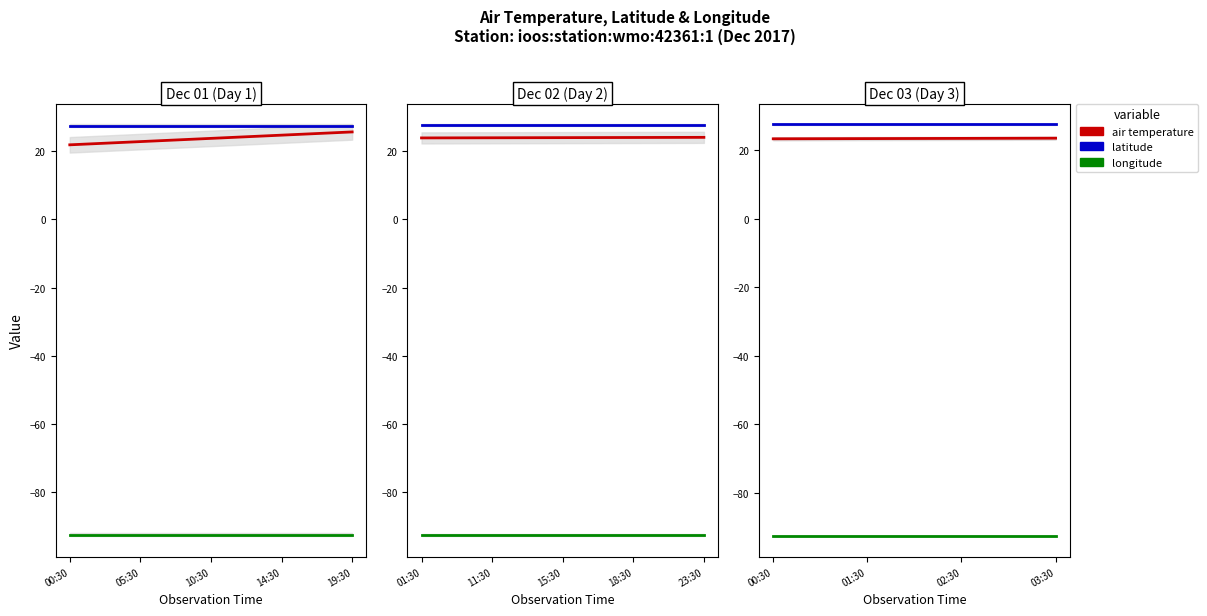

Is this an area chart (filled region under the line)?

No